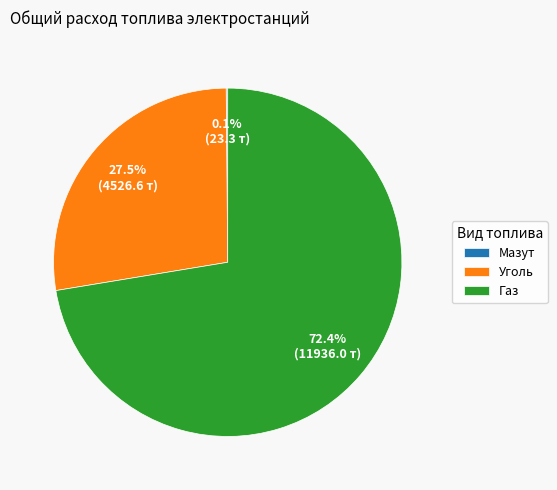

What is the ratio of the value at Уголь to the value at Газ?

0.4